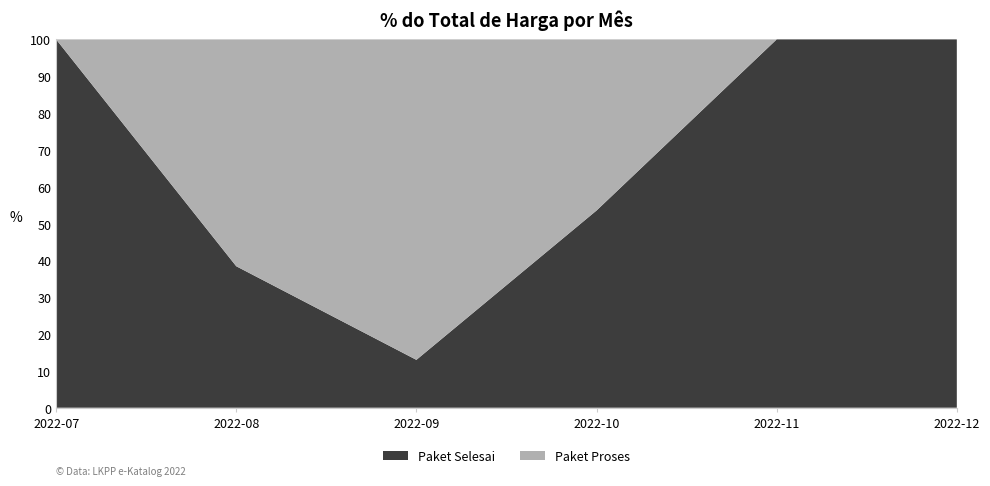

Reading left to right, list the values for the Paket Selesai series.

100.0	38.4	13.0	53.5	100.0	100.0